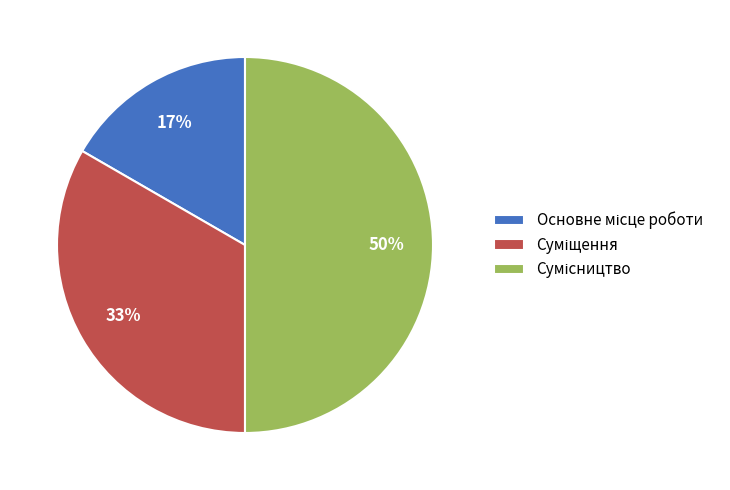

To the nearest percent, what is the average slice percentage?

33%